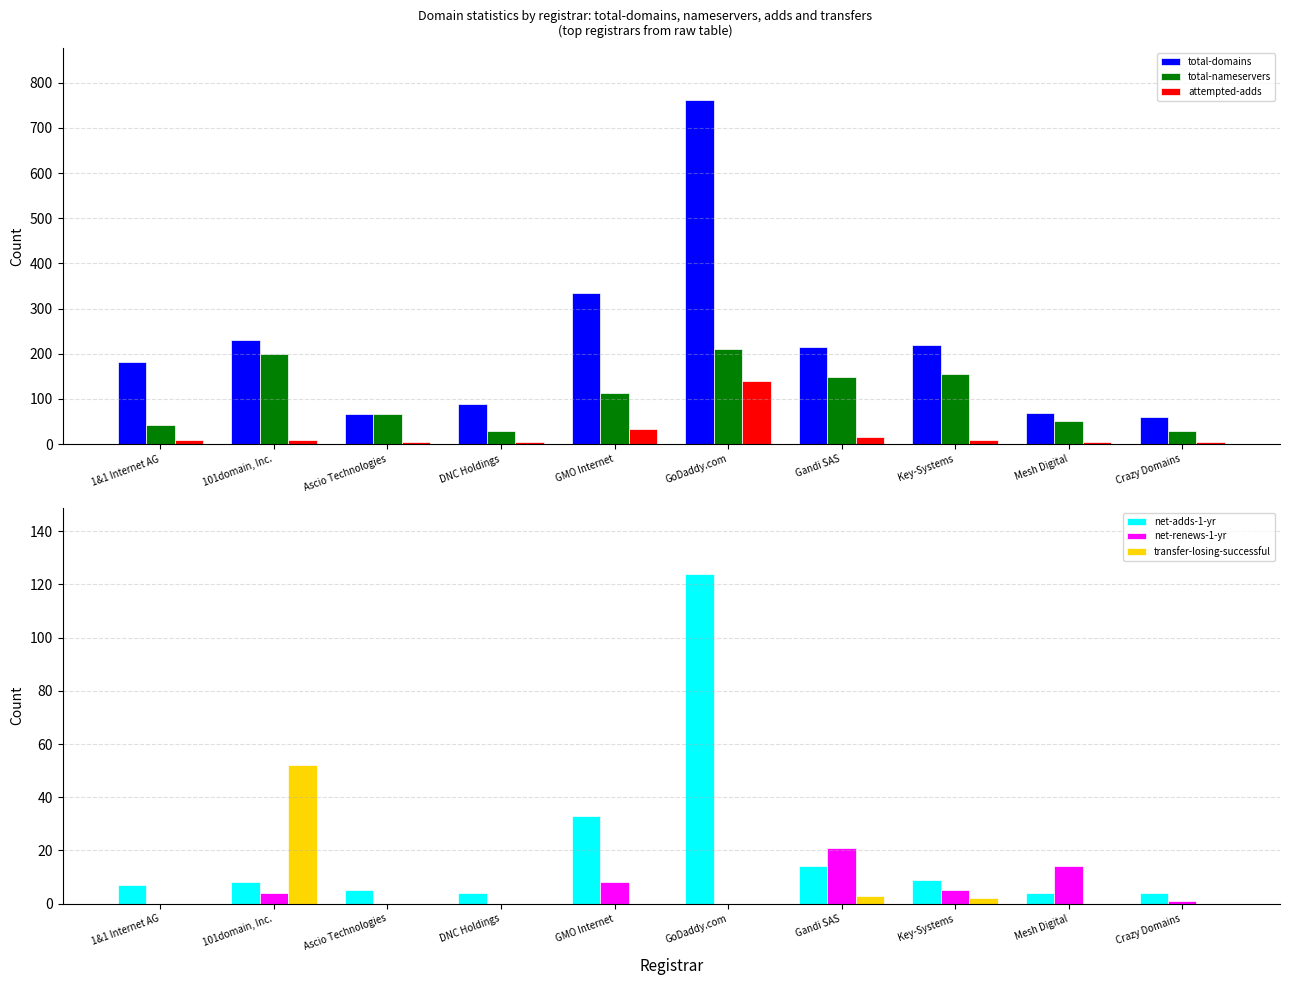

At which label does total-nameservers reach its peak?

GoDaddy.com